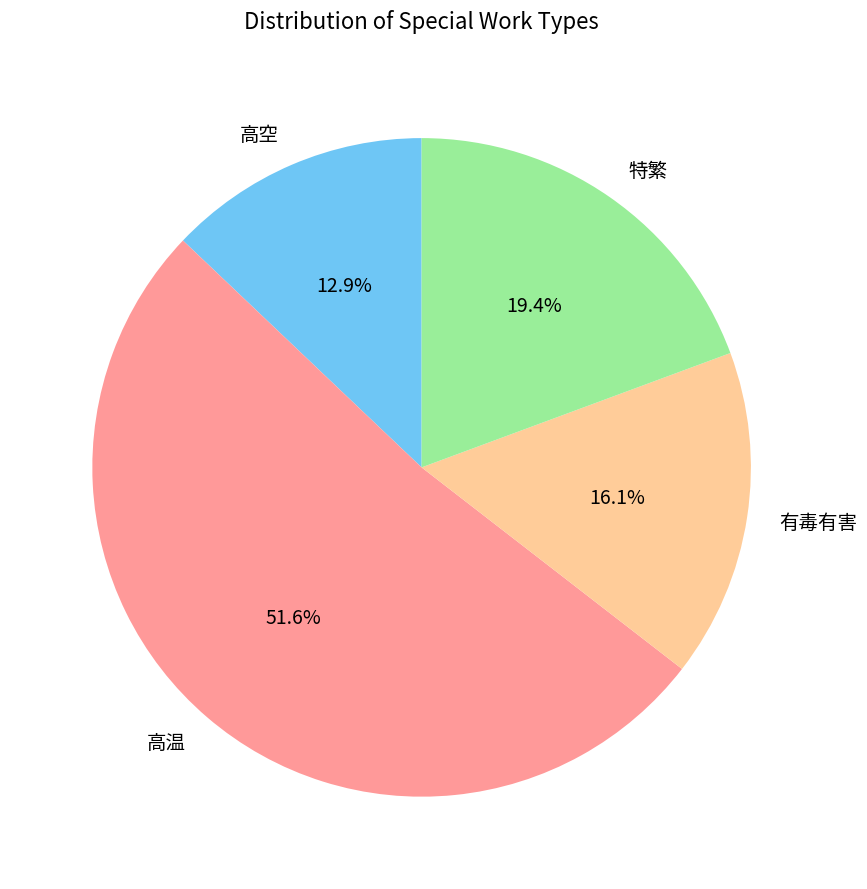

What percentage do 高空 and 有毒有害 together represent?

29.0%